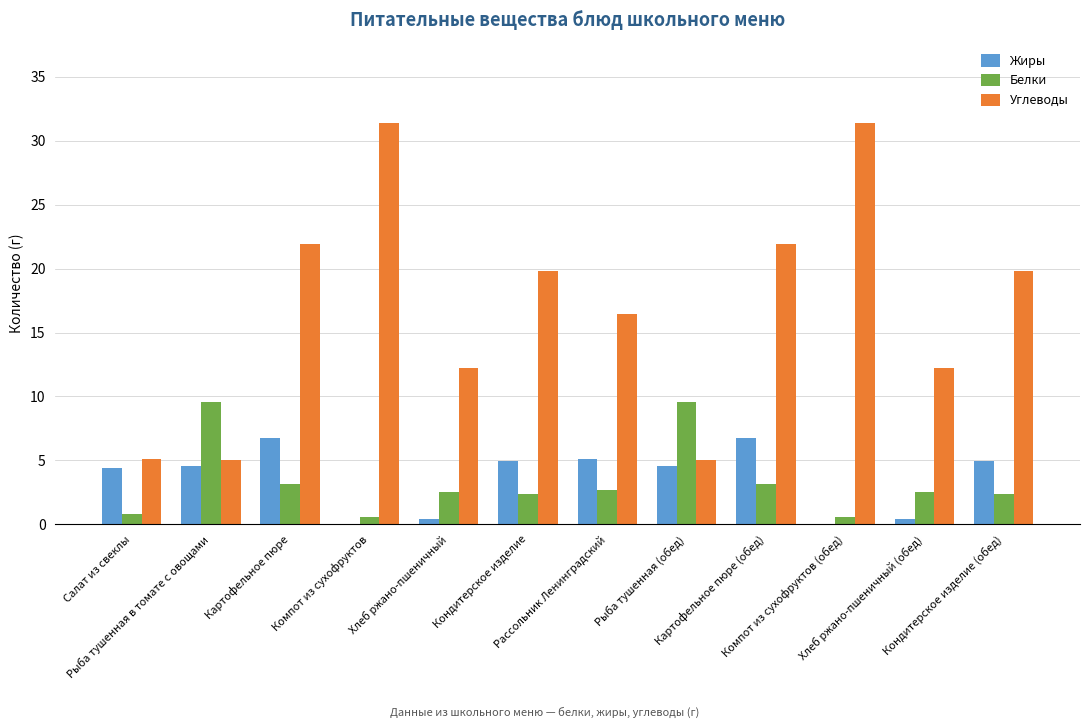

Which series has the largest total across all categories?

Углеводы